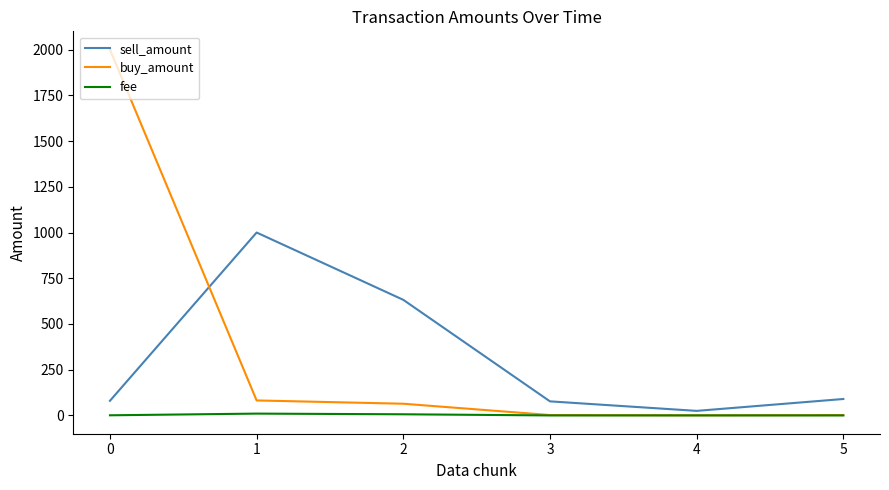

Is the value of sell_amount at 3 greater than the value of buy_amount at 0?

No